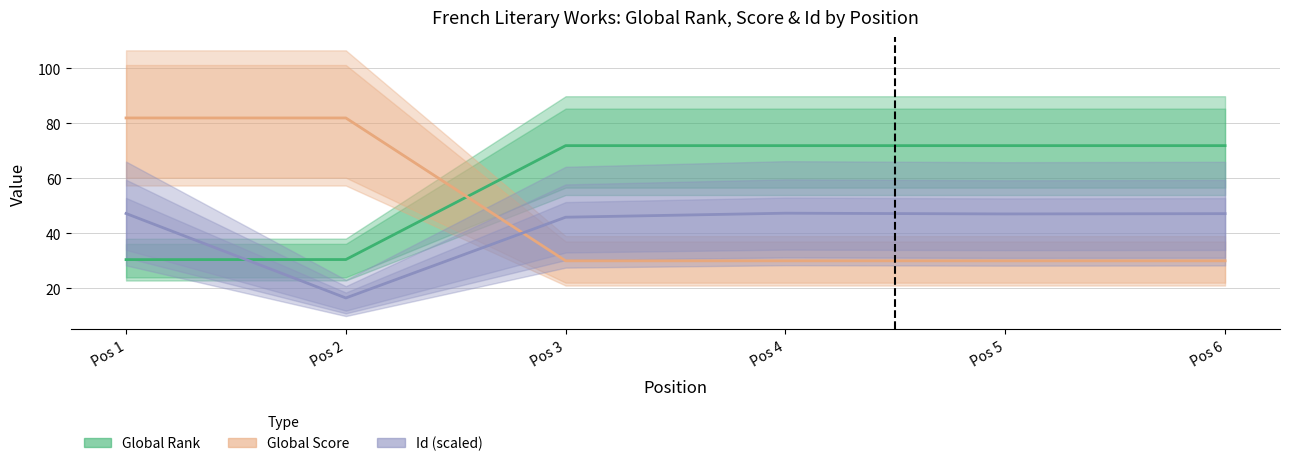

True or false: Global Rank and Id intersect in this chart.

True